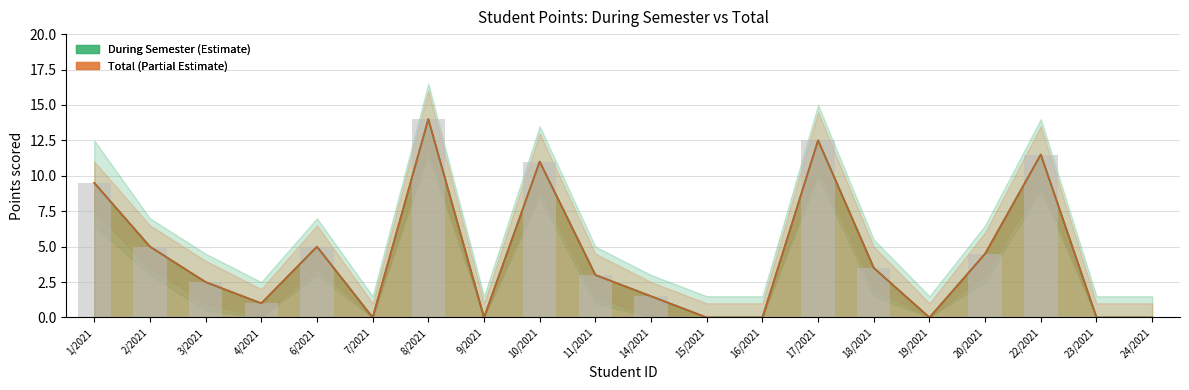

True or false: During Semester has a value of -7.3 at 19/2021.

False